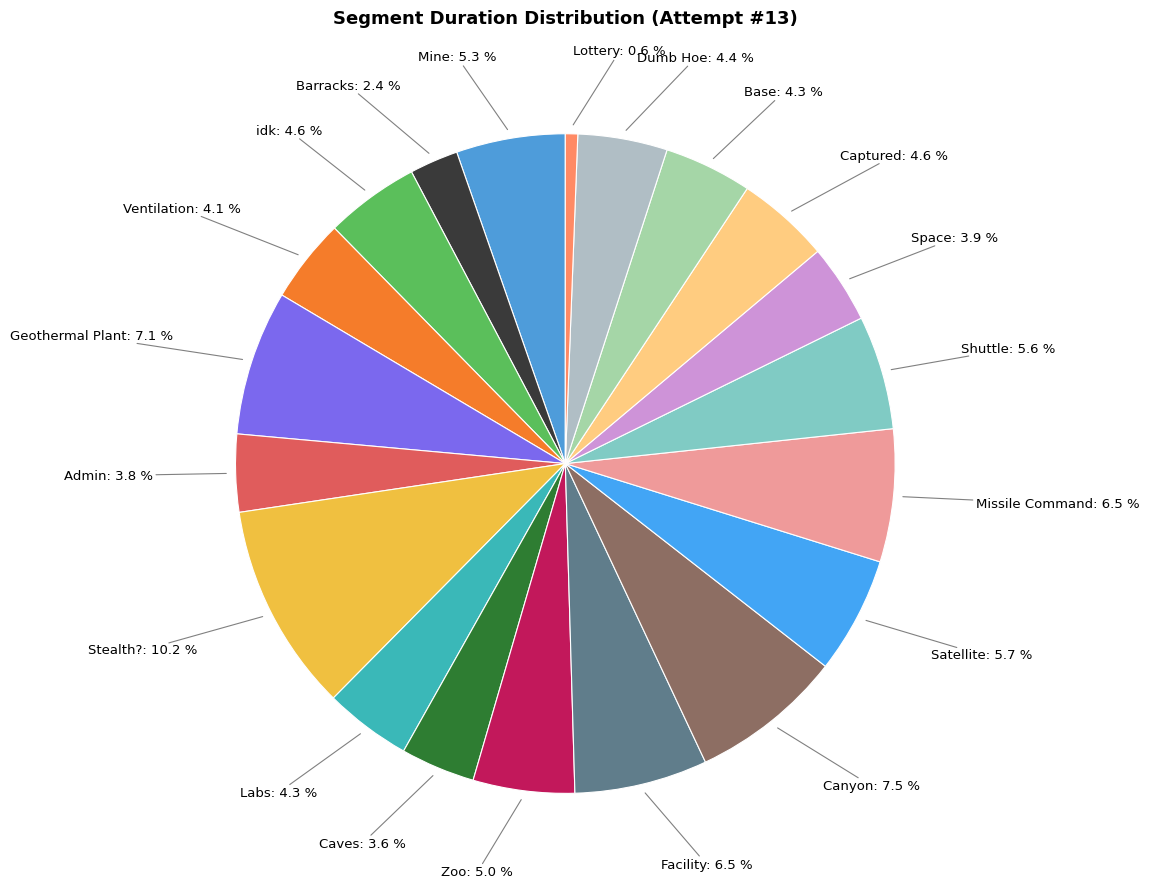

Which slice is the largest?

Stealth?